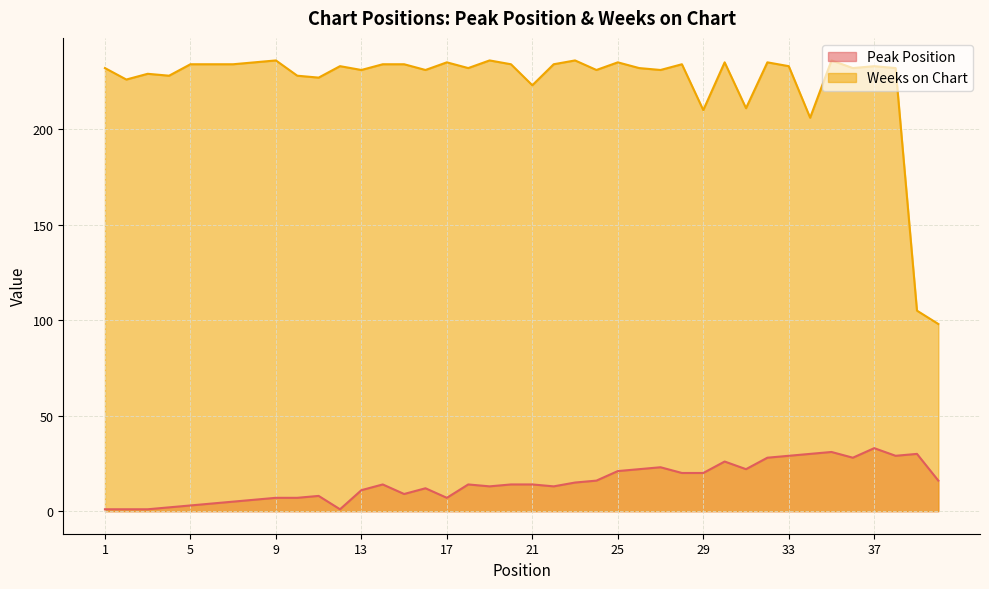

What is the smallest value displayed?

1